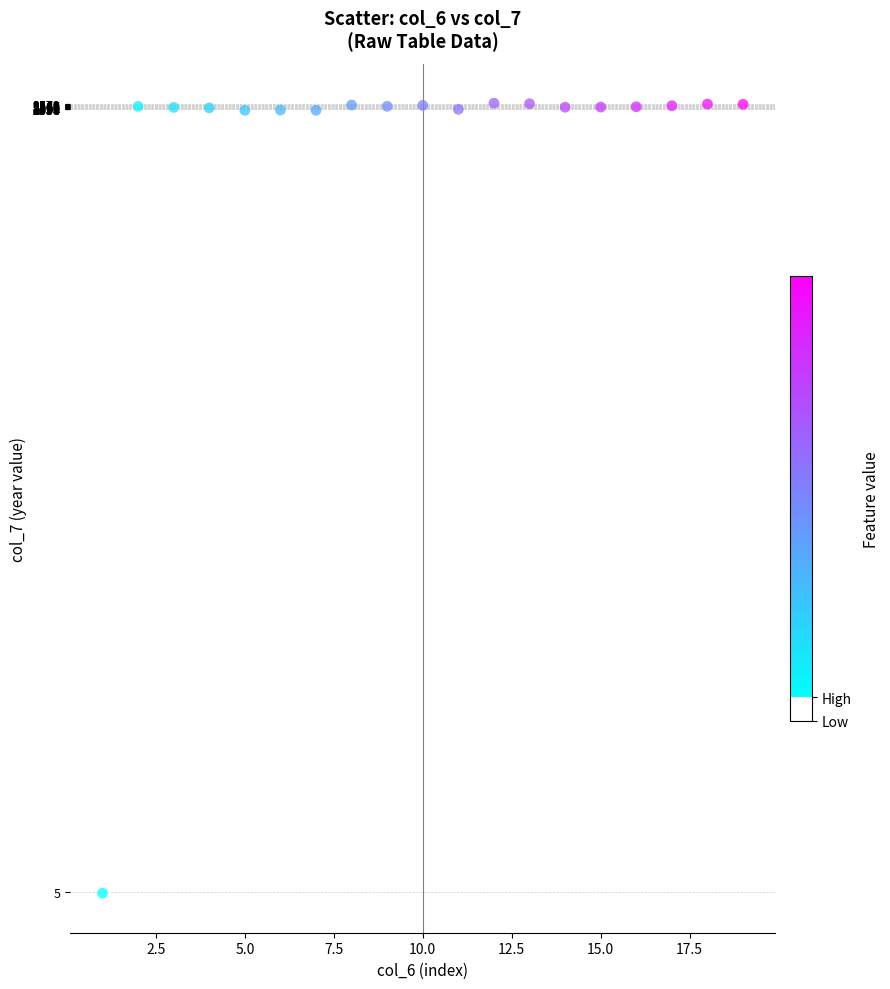

What is the range of Y values (max minus min)?

2570.9